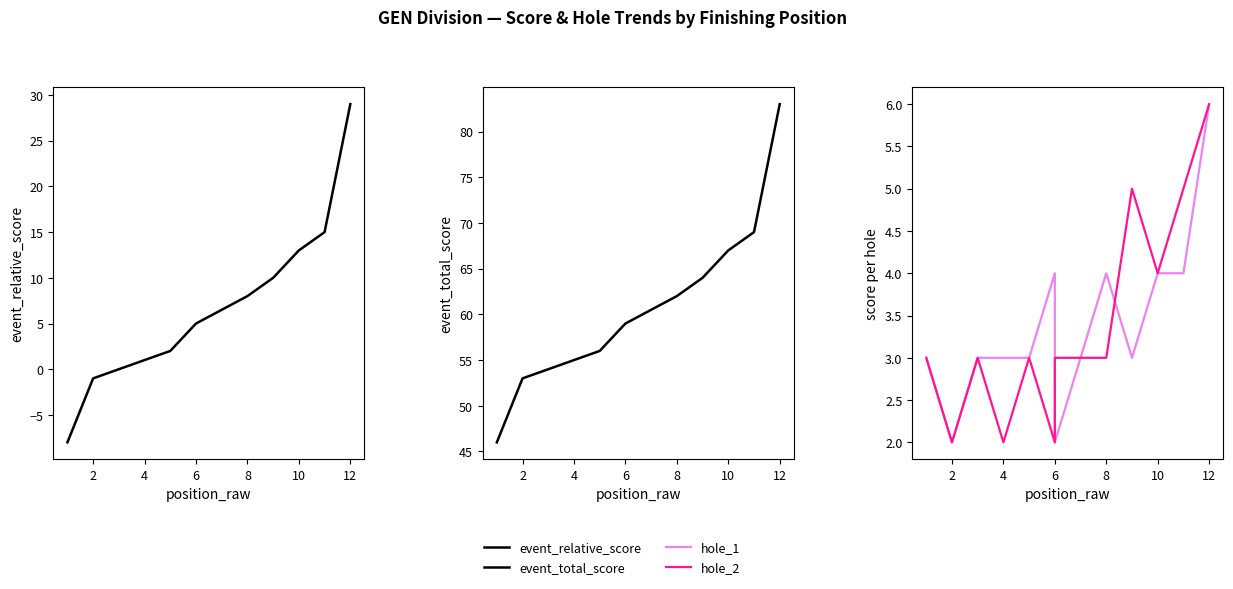

Is the value of event_total_score at 10 greater than the value of event_relative_score at 4?

Yes